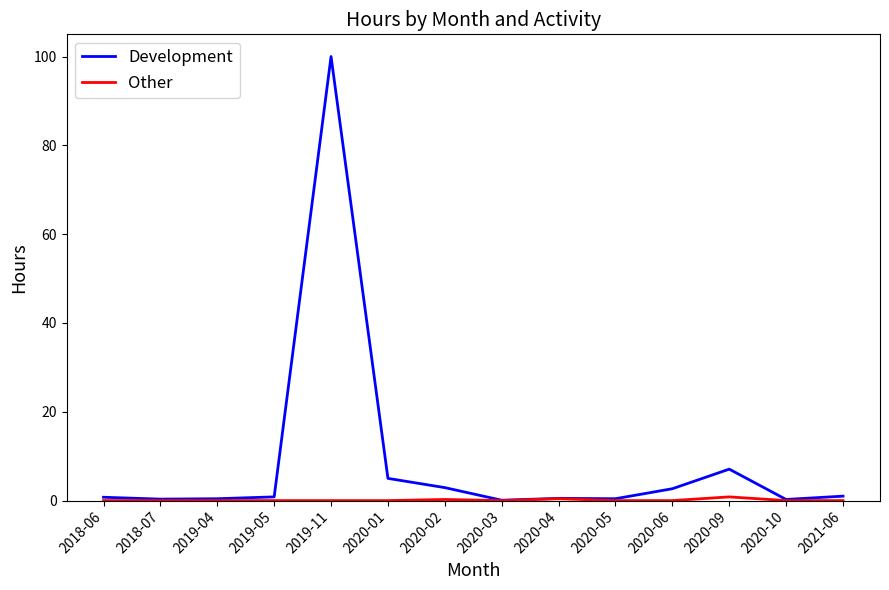

Is it true that Development equals 0.4 at 2019-04?

True